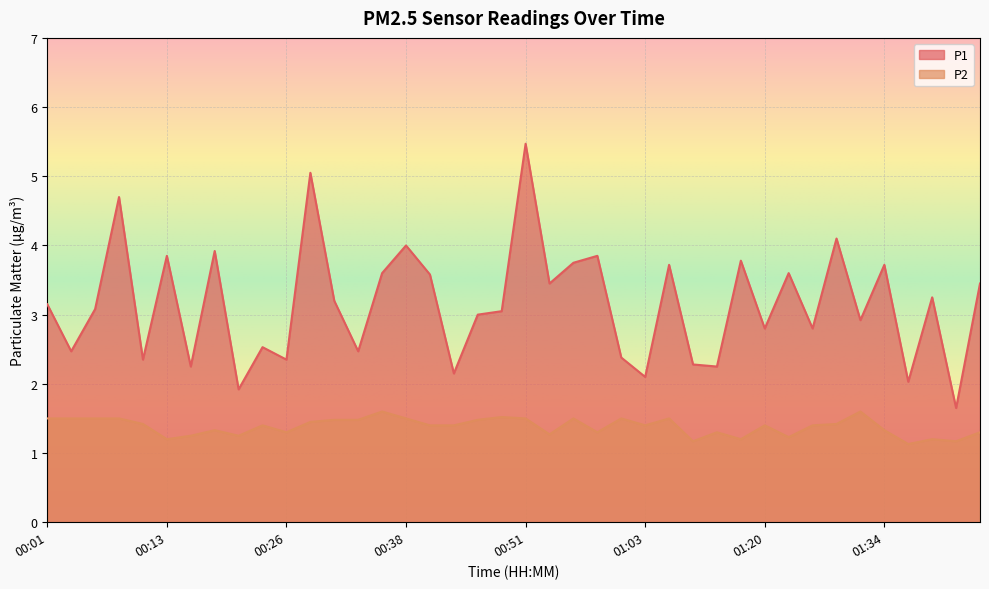

True or false: P2 and P1 cross at least once.

False